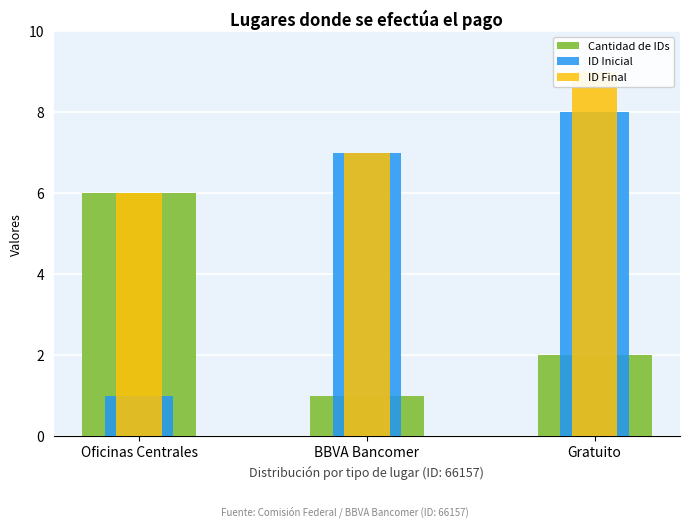

Reading left to right, list all the values displayed in this chart.

Cantidad de IDs: 6	1	2
ID Inicial: 1	7	8
ID Final: 6	7	9